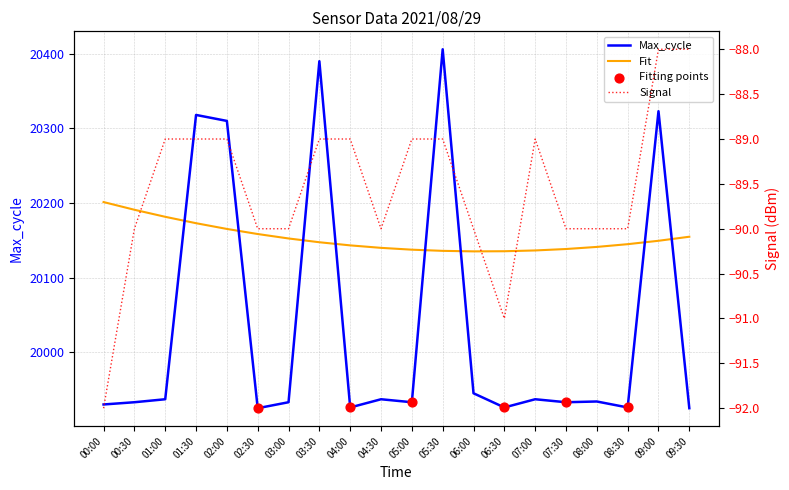

What is the total value across all series at 03:00?

19843